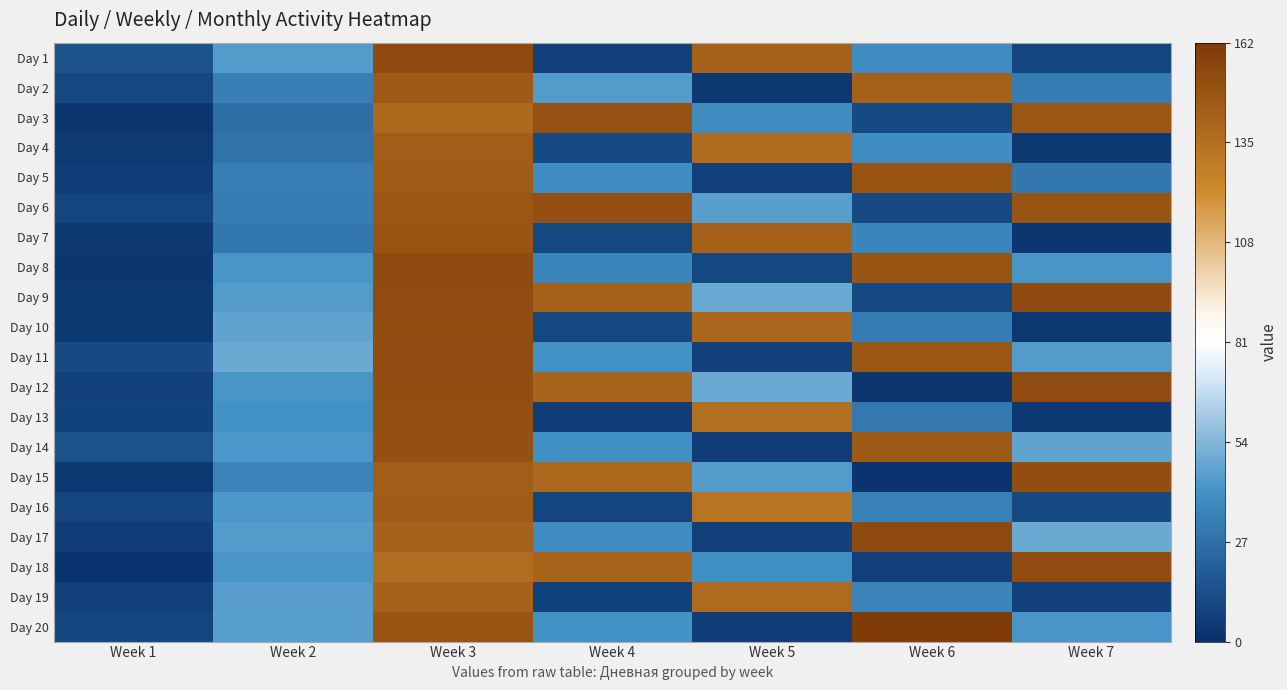

How many series are shown in this chart?

20